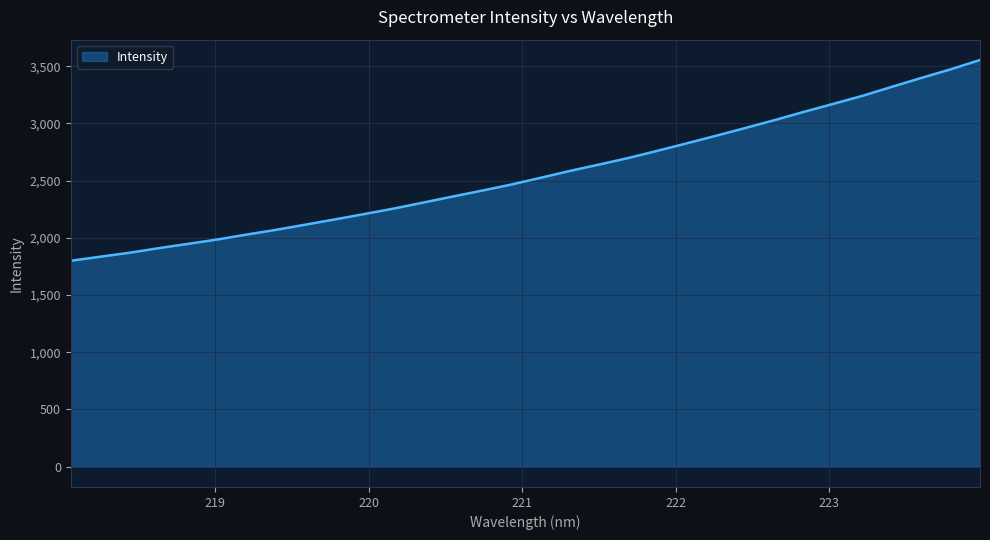

What is the smallest value displayed?

1799.7